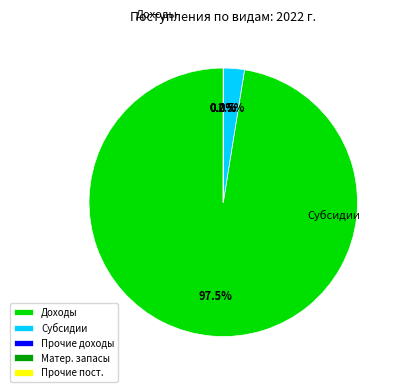

How many segments does this pie chart have?

5